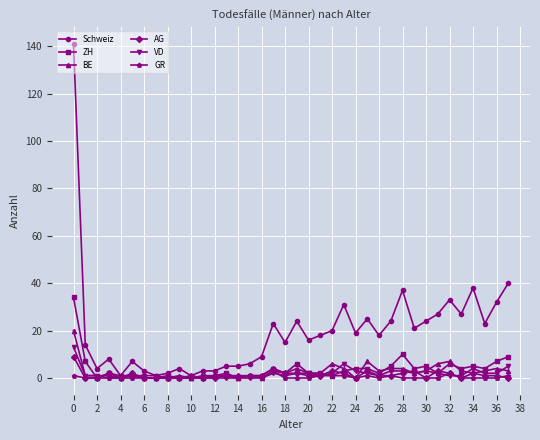

Which series has the largest total across all categories?

Schweiz